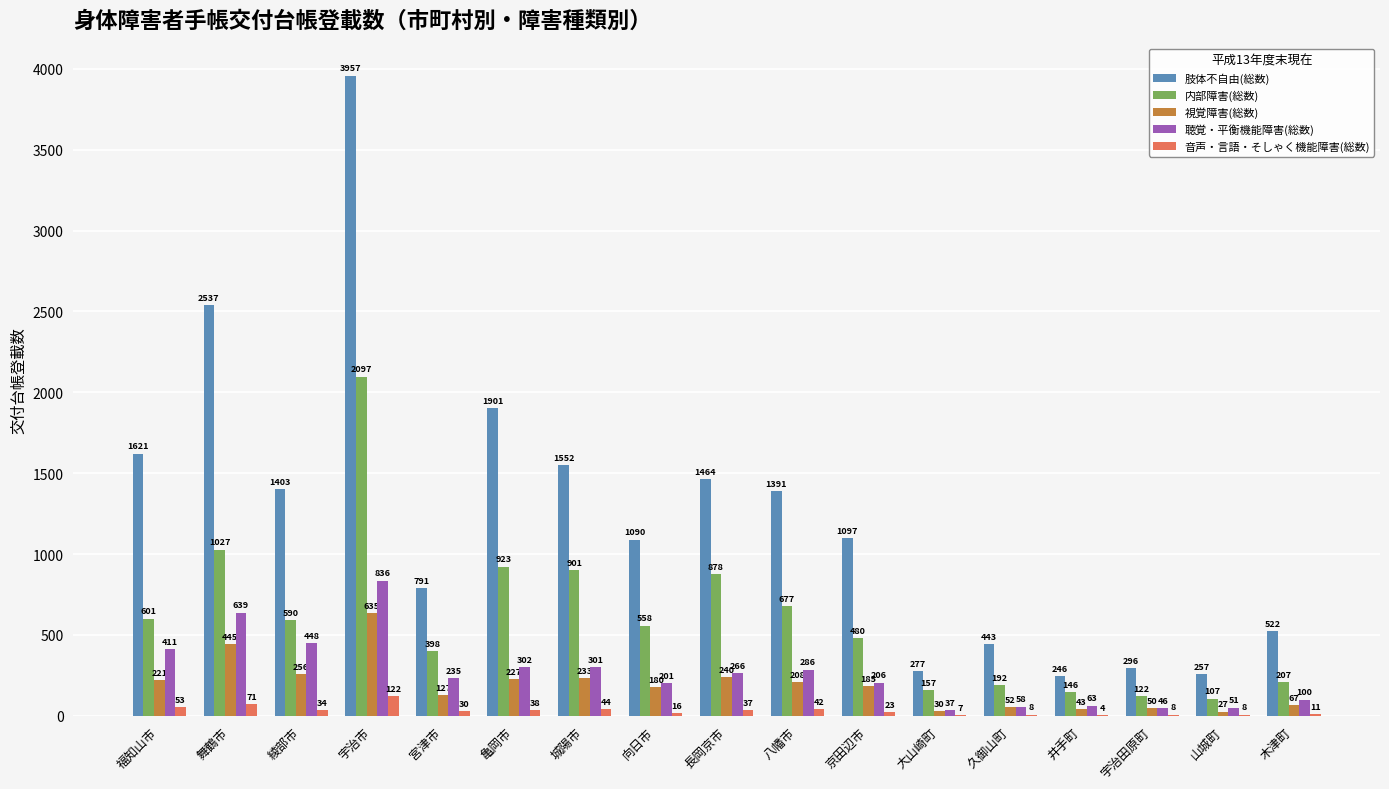

Which label corresponds to the largest value in the chart?

宇治市